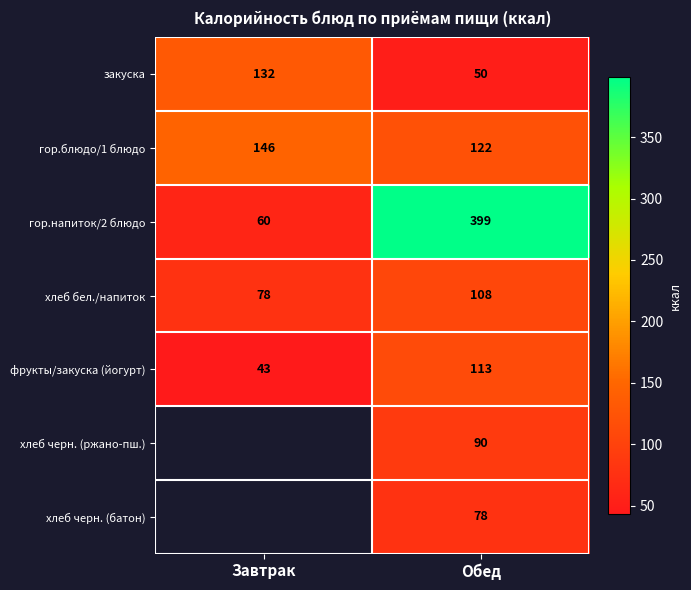

At how many categories does at least one series exceed 300?

1